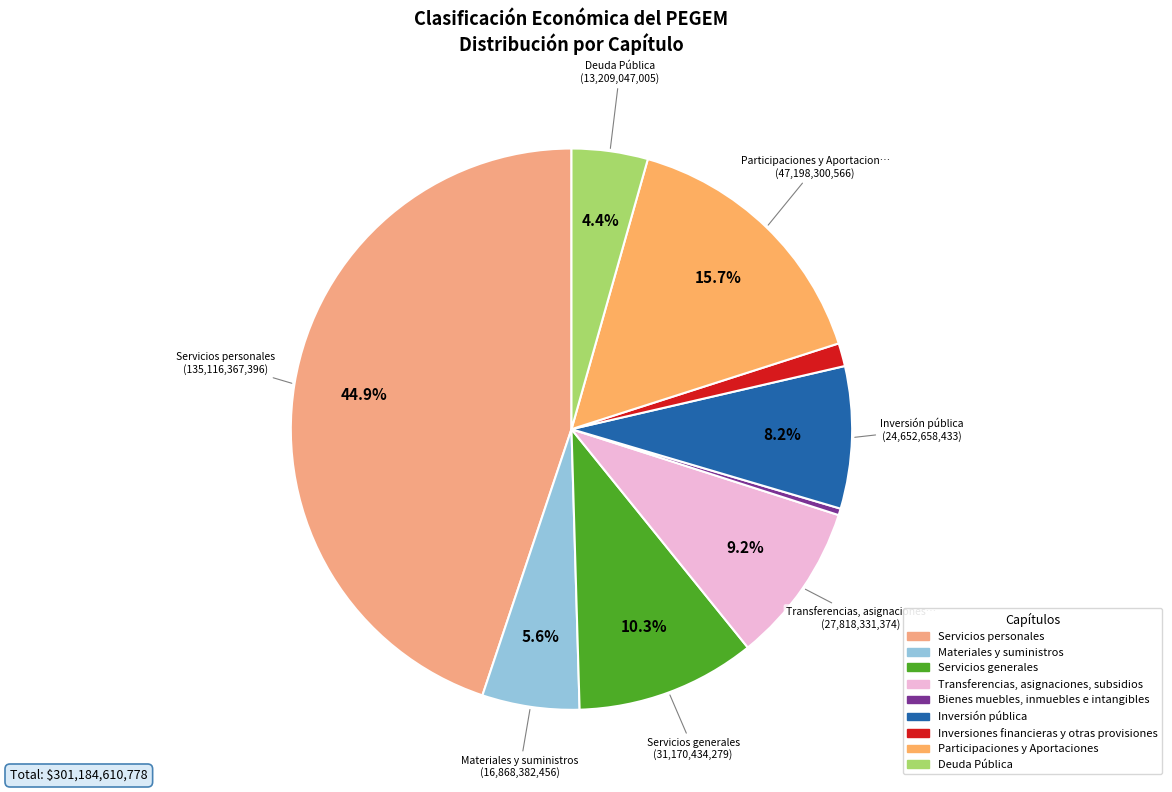

To the nearest percent, what portion does Servicios personales represent?

45%